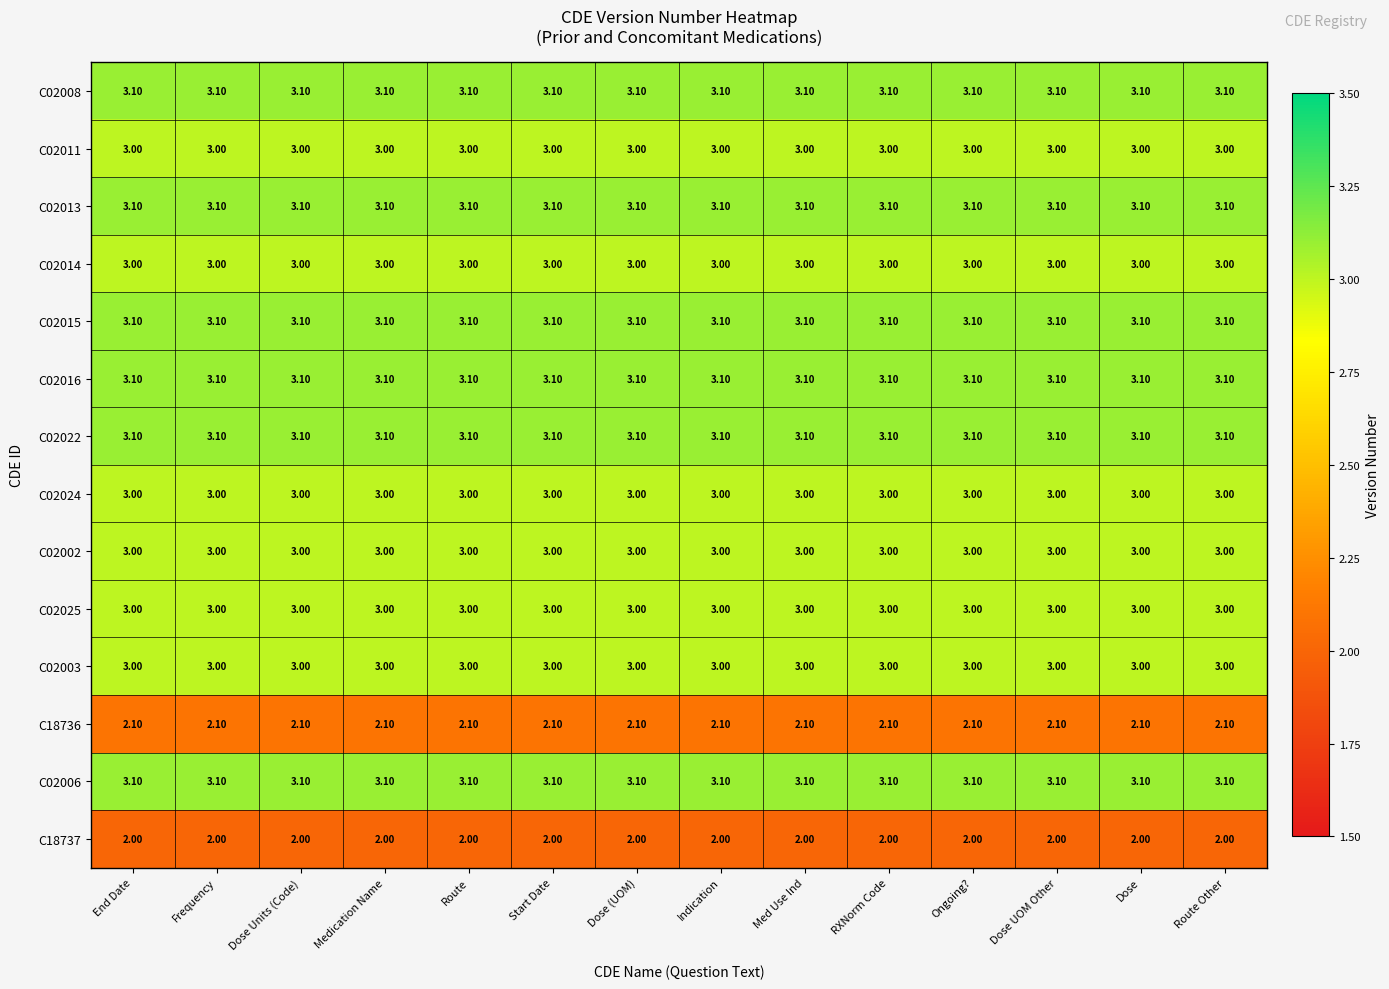

What is the sum of the C02015 values at Route and Indication?

6.2